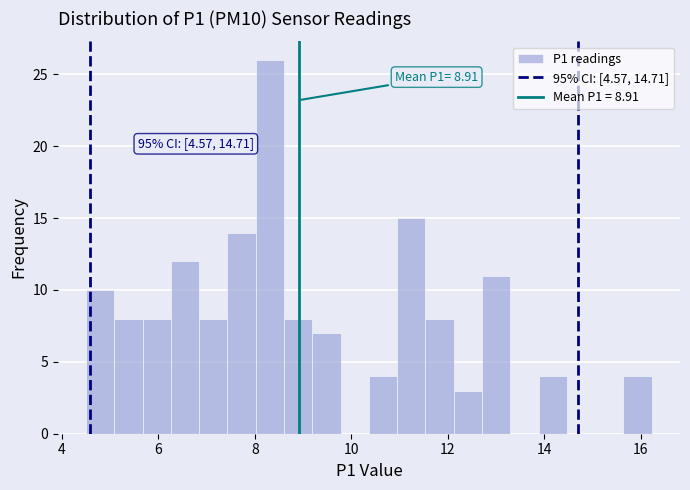

Read against the x-axis, roughly where is the centre of the tallest bar?

8.4